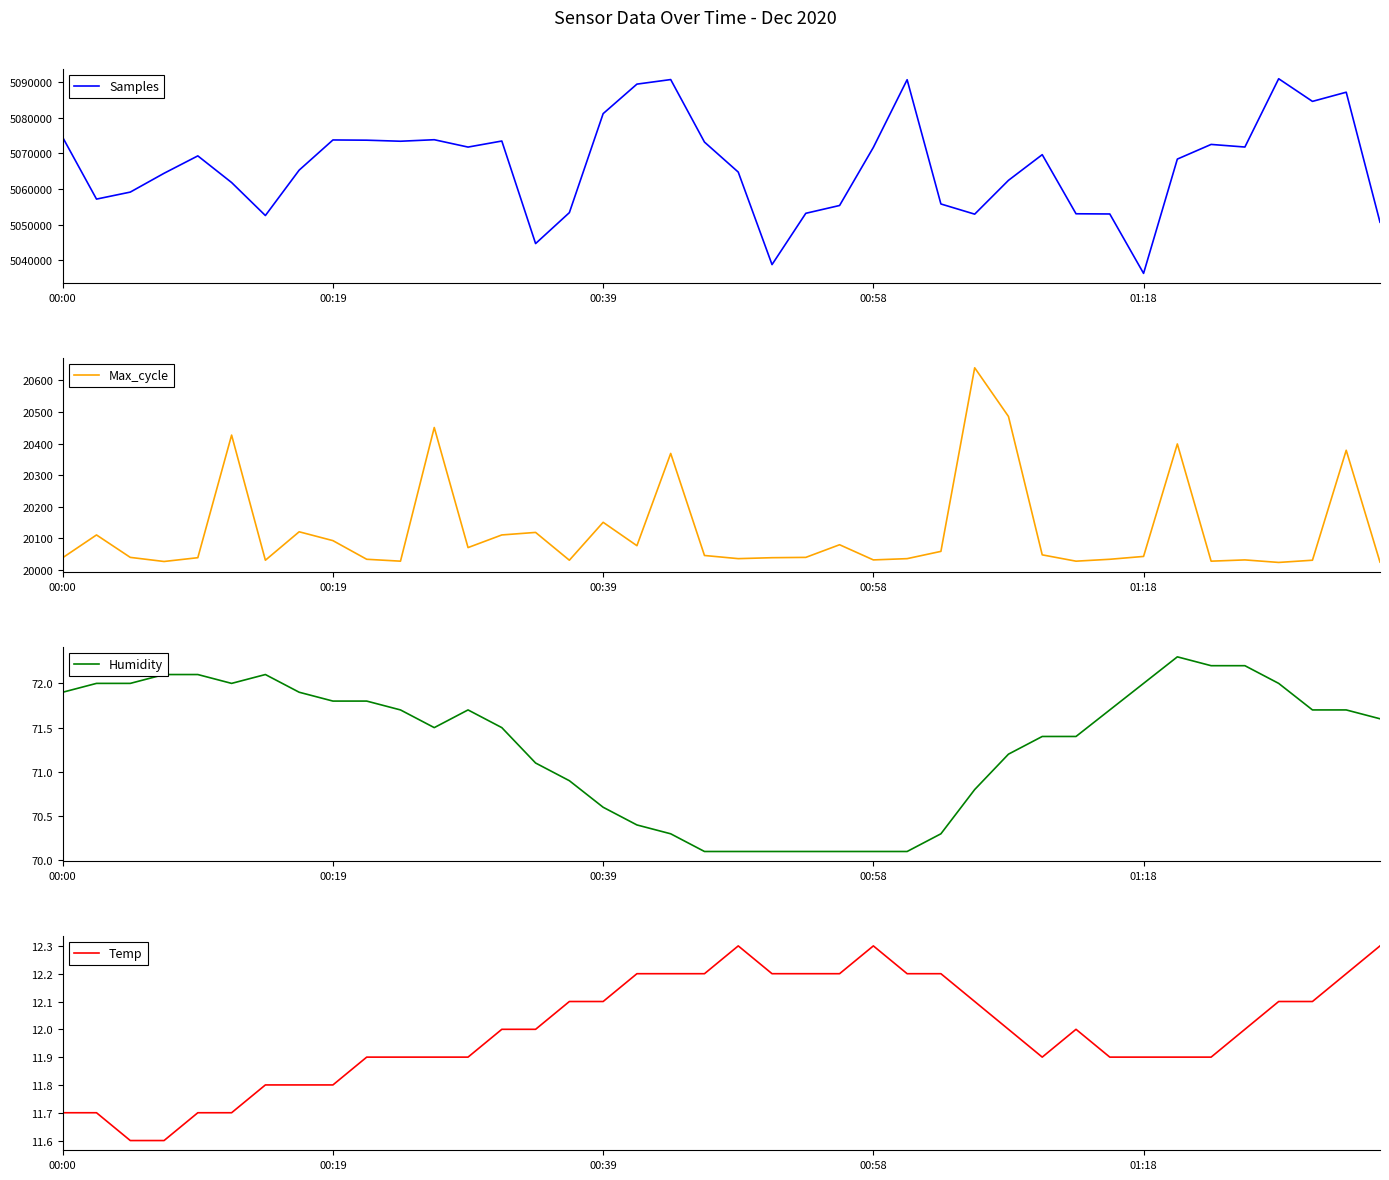

True or false: Humidity and Max_cycle cross at least once.

False